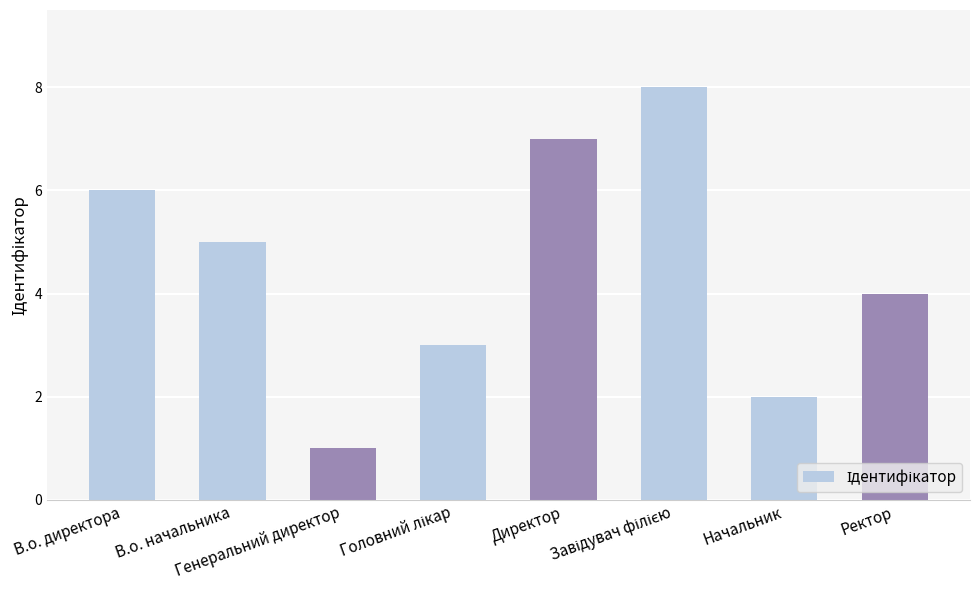

Is it true that the value at В.о. директора is 6?

True